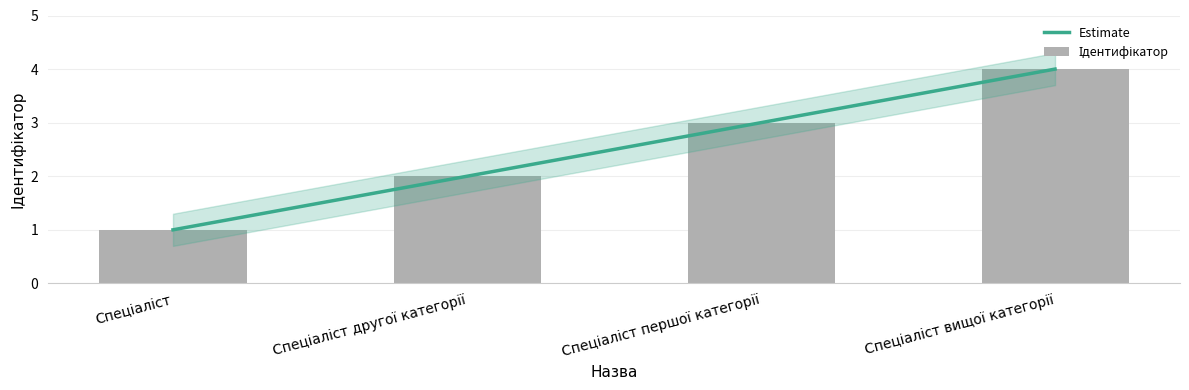

Which has a higher value, Спеціаліст першої категорії or Спеціаліст вищої категорії?

Спеціаліст вищої категорії